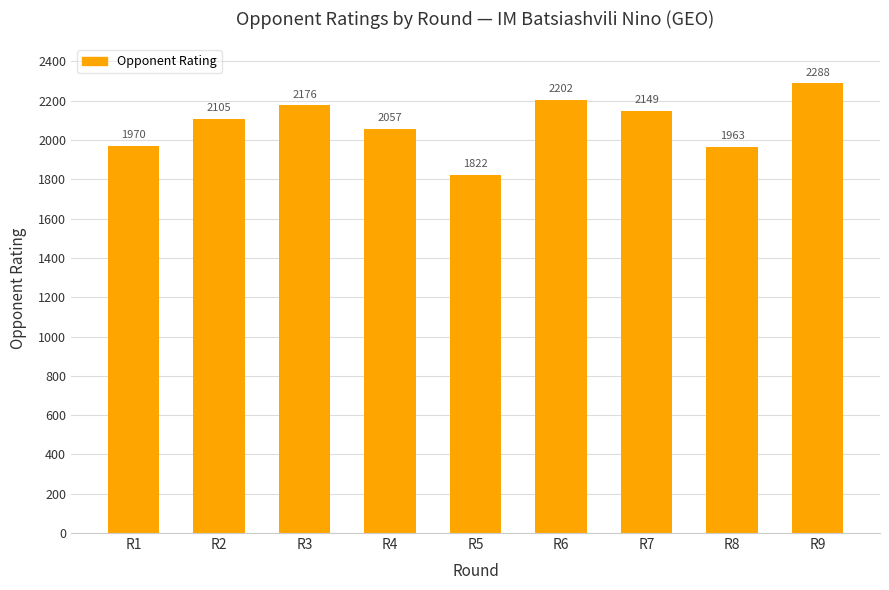

What is the ratio of the value at R7 to the value at R1?

1.1